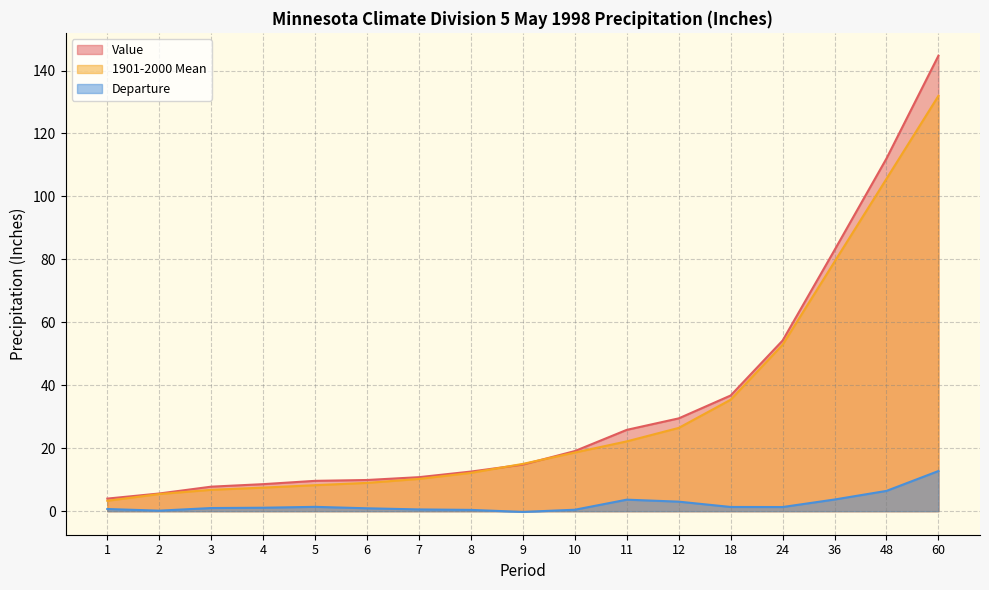

True or false: Value has a value of 8.6 at 4.

True